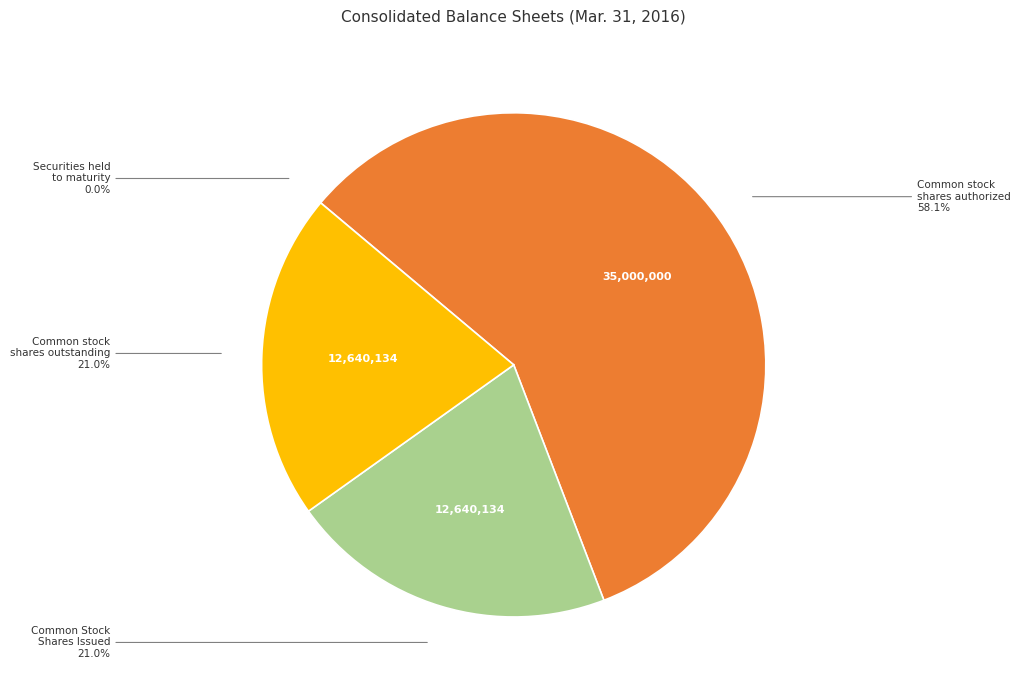

Which slice is the largest?

Common stock shares authorized